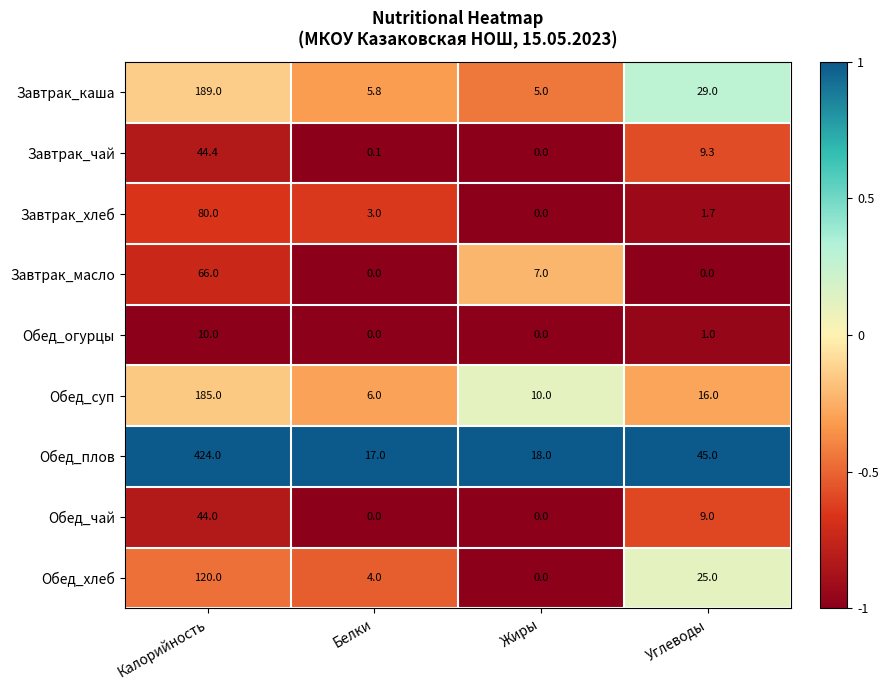

At which category is the sum across all series the highest?

Калорийность